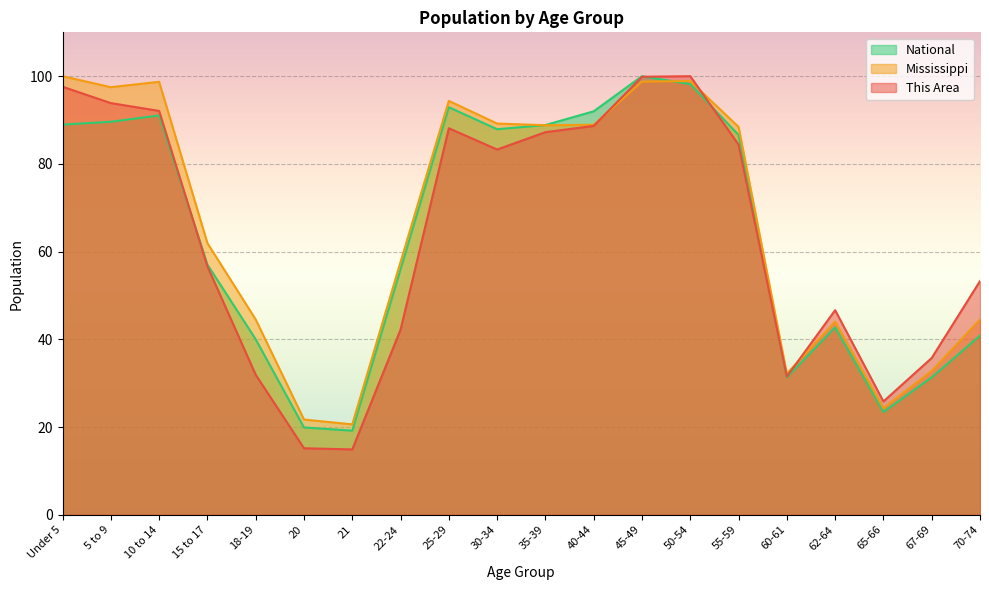

Which label corresponds to the largest value in the chart?

50-54